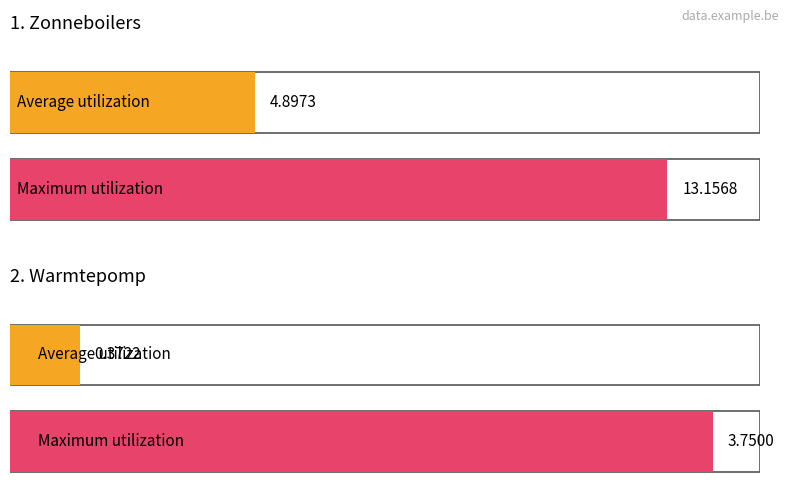

What is the label of the 2nd bar from the left?

Warmtepomp